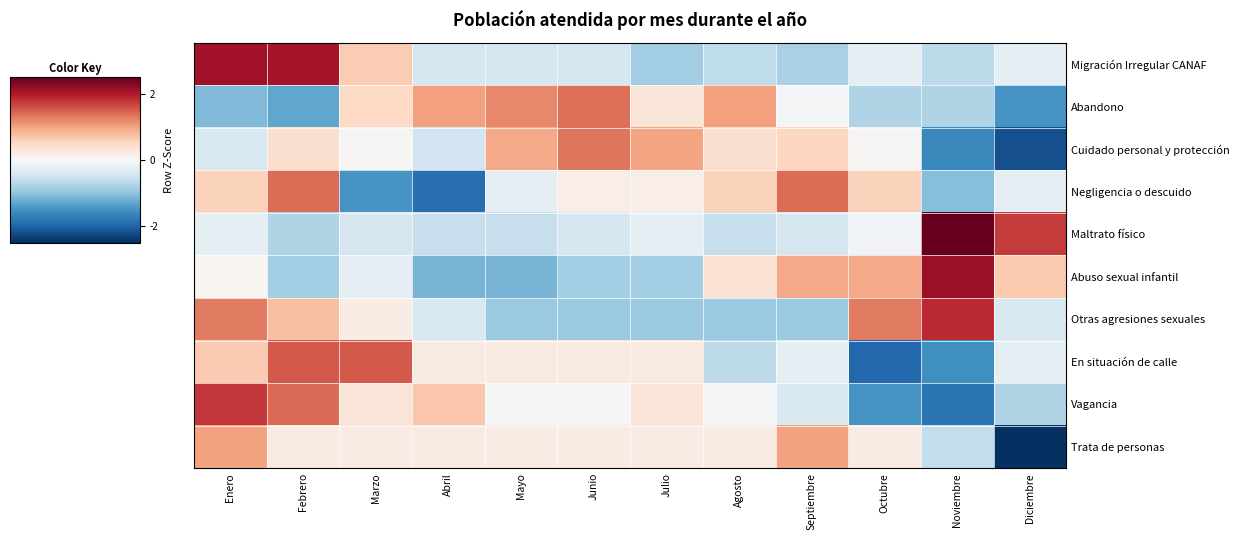

Count the number of data series in this chart.

10